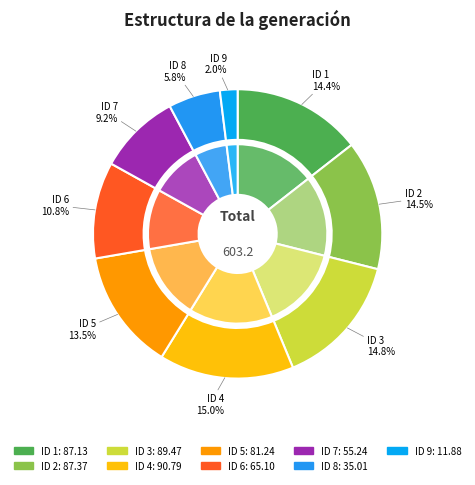

How many segments does this pie chart have?

9